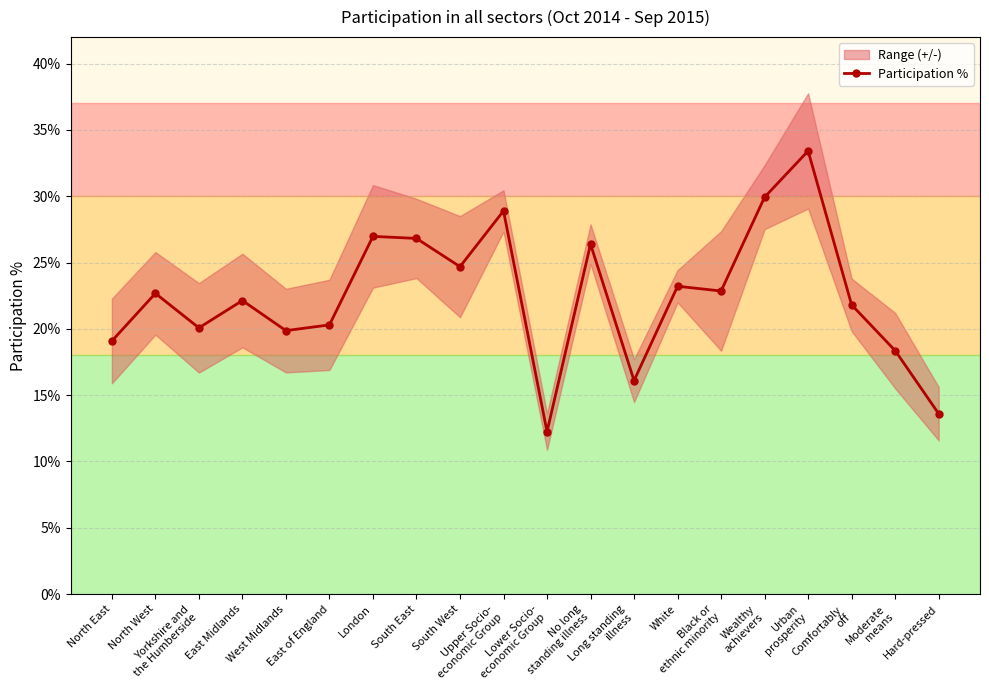

List the labels in order of value, largest first.

Urban
prosperity, Wealthy
achievers, Upper Socio-
economic Group, London, South East, No long
standing illness, South West, White, Black or
ethnic minority, North West, East Midlands, Comfortably
off, East of England, Yorkshire and
the Humberside, West Midlands, North East, Moderate
means, Long standing
illness, Hard-pressed, Lower Socio-
economic Group